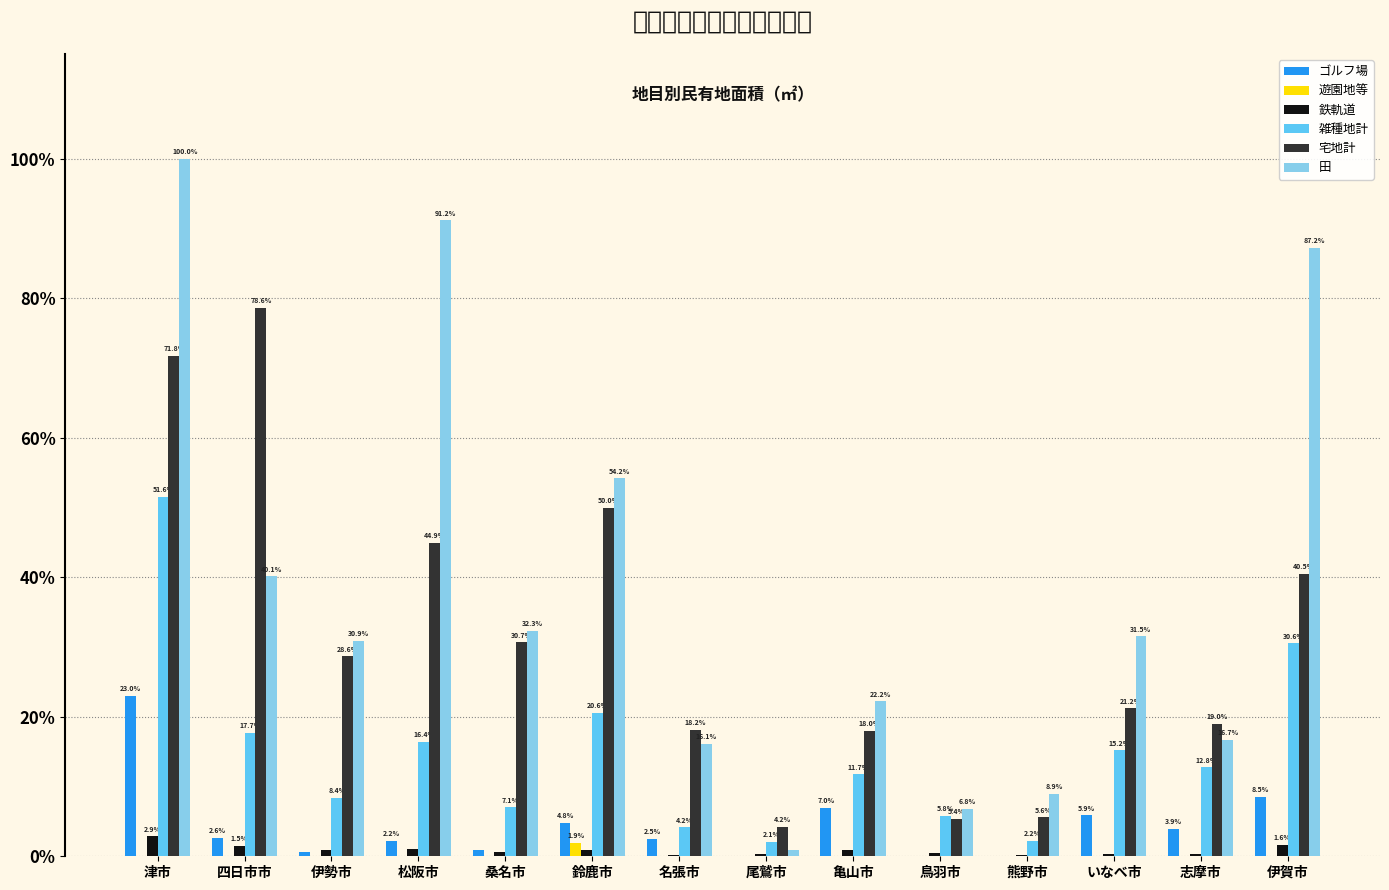

Rank the series by their maximum value, from highest to lowest.

田, 宅地計, 雑種地計, ゴルフ場, 鉄軌道, 遊園地等